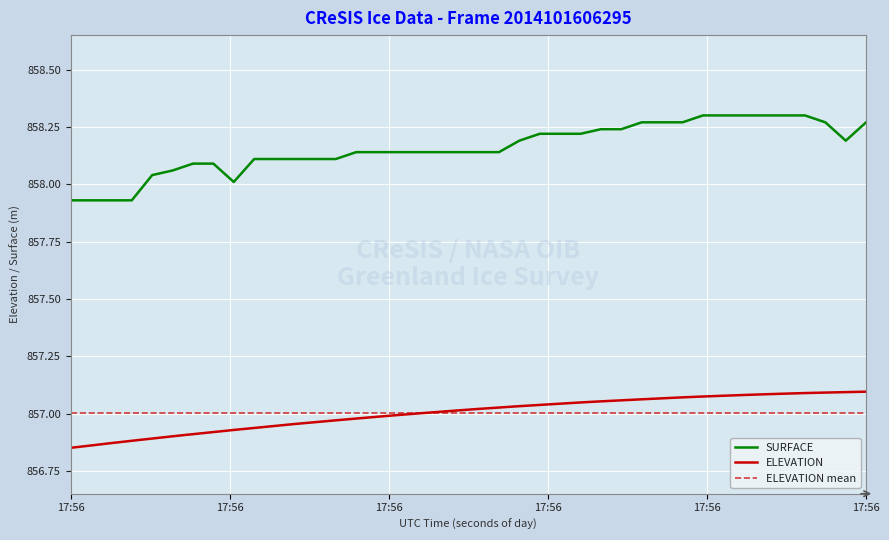

Rank the series at 64579.6015 from highest to lowest value.

SURFACE, ELEVATION